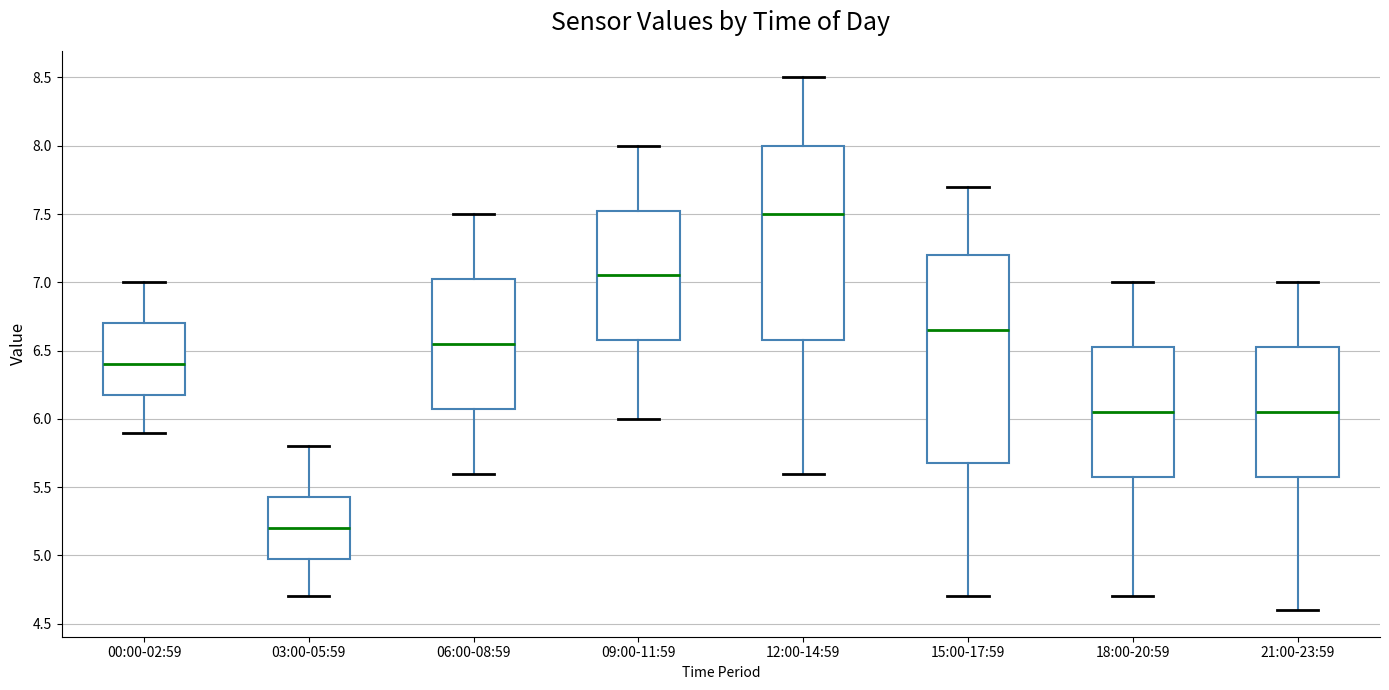

Reading left to right, read every box against the y-axis: the position of its median line, the range the box covers, and the ends of its whiskers. The values are not printed on the chart, so give them approximately, as read against the axis.

00:00-02:59: median 6.40, box 6.20 to 6.70, whiskers 5.90 to 7.00
03:00-05:59: median 5.20, box 5.00 to 5.45, whiskers 4.70 to 5.80
06:00-08:59: median 6.55, box 6.10 to 7.05, whiskers 5.60 to 7.50
09:00-11:59: median 7.05, box 6.60 to 7.55, whiskers 6.00 to 8.00
12:00-14:59: median 7.50, box 6.60 to 8.00, whiskers 5.60 to 8.50
15:00-17:59: median 6.65, box 5.70 to 7.20, whiskers 4.70 to 7.70
18:00-20:59: median 6.05, box 5.60 to 6.55, whiskers 4.70 to 7.00
21:00-23:59: median 6.05, box 5.60 to 6.55, whiskers 4.60 to 7.00